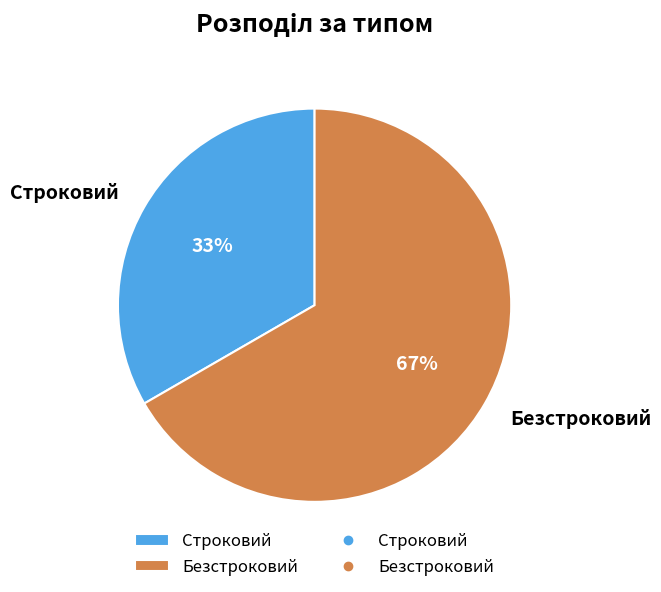

What is the smallest slice in the pie chart?

Строковий